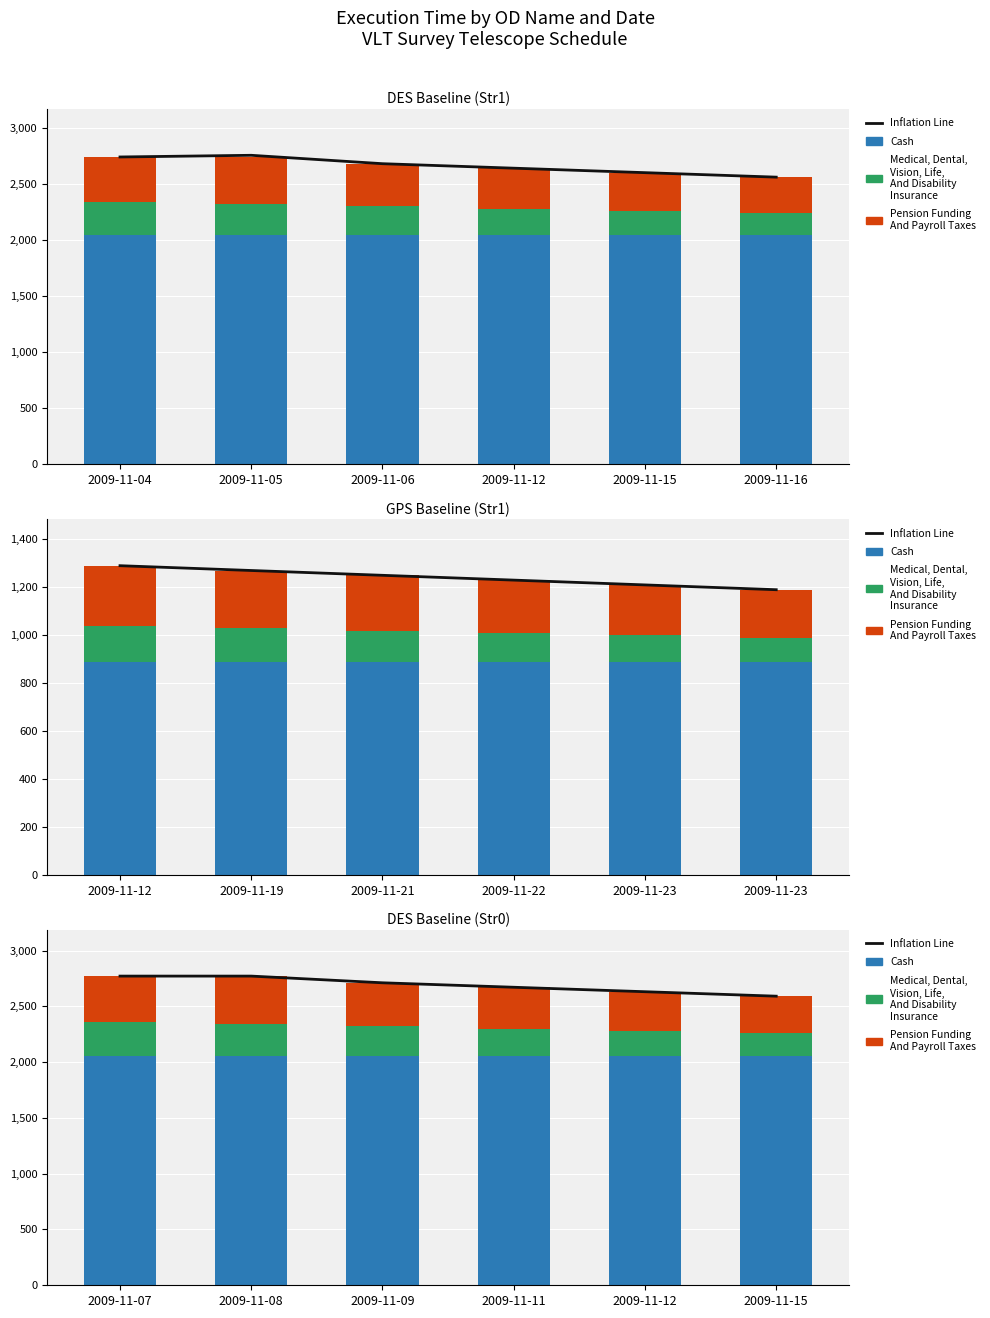

What is the maximum value for Cash?

2051